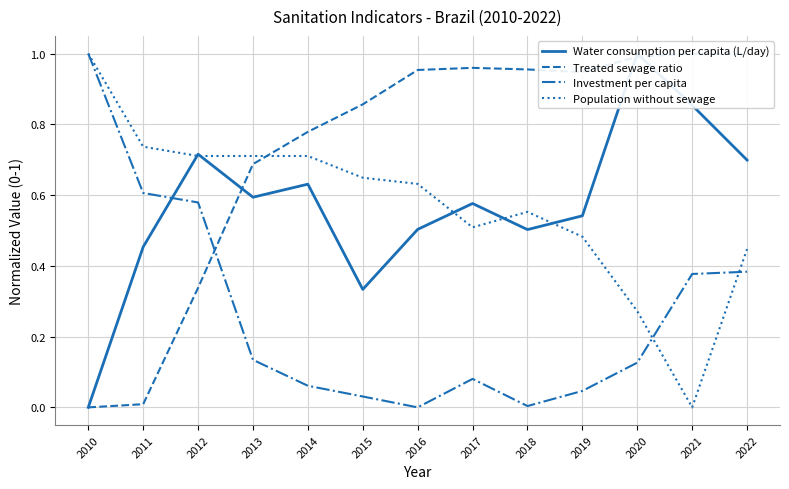

Reading left to right, transcribe all the data shown in this chart.

Water consumption per capita (L/day): 0.0	0.5	0.7	0.6	0.6	0.3	0.5	0.6	0.5	0.5	1.0	0.9	0.7
Treated sewage ratio: 0.0	0.0	0.3	0.7	0.8	0.9	1.0	1.0	1.0	0.9	1.0	1.0	1.0
Investment per capita: 1.0	0.6	0.6	0.1	0.1	0.0	0.0	0.1	0.0	0.0	0.1	0.4	0.4
Population without sewage: 1.0	0.7	0.7	0.7	0.7	0.6	0.6	0.5	0.6	0.5	0.3	0.0	0.4